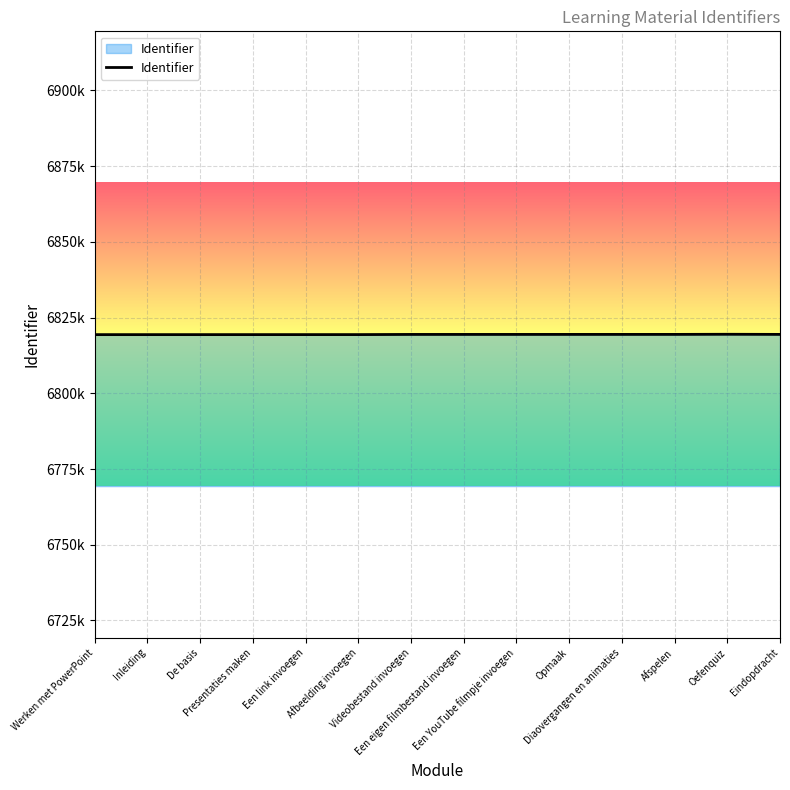

Is this an area chart (filled region under the line)?

Yes